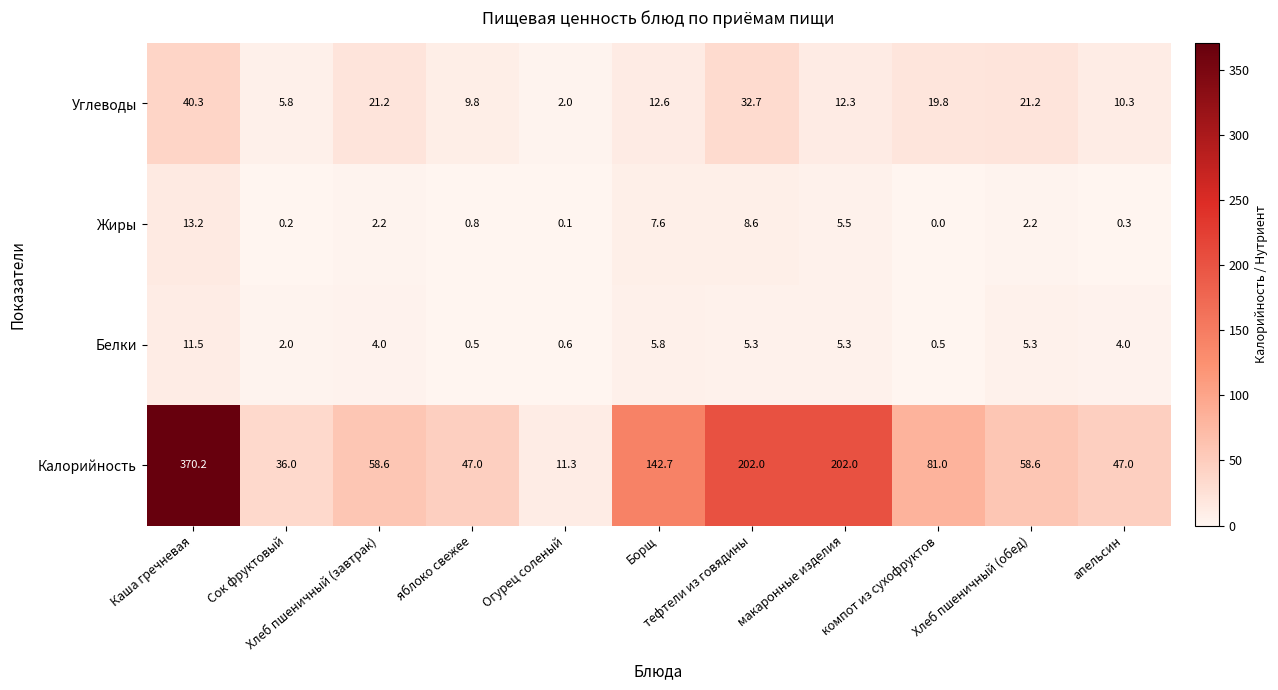

What is the sum of all Жиры values?

40.7